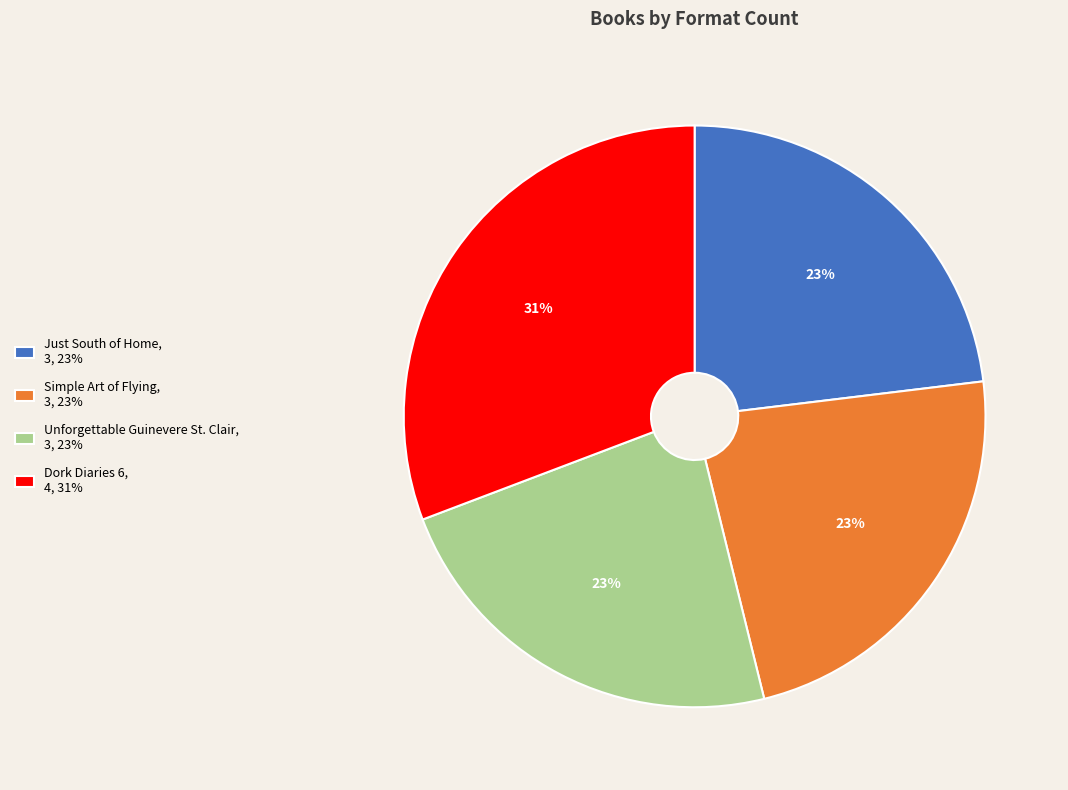

Is the sum of Just South of Home, 3, 23% and Unforgettable Guinevere St. Clair, 3, 23% greater than half?

No